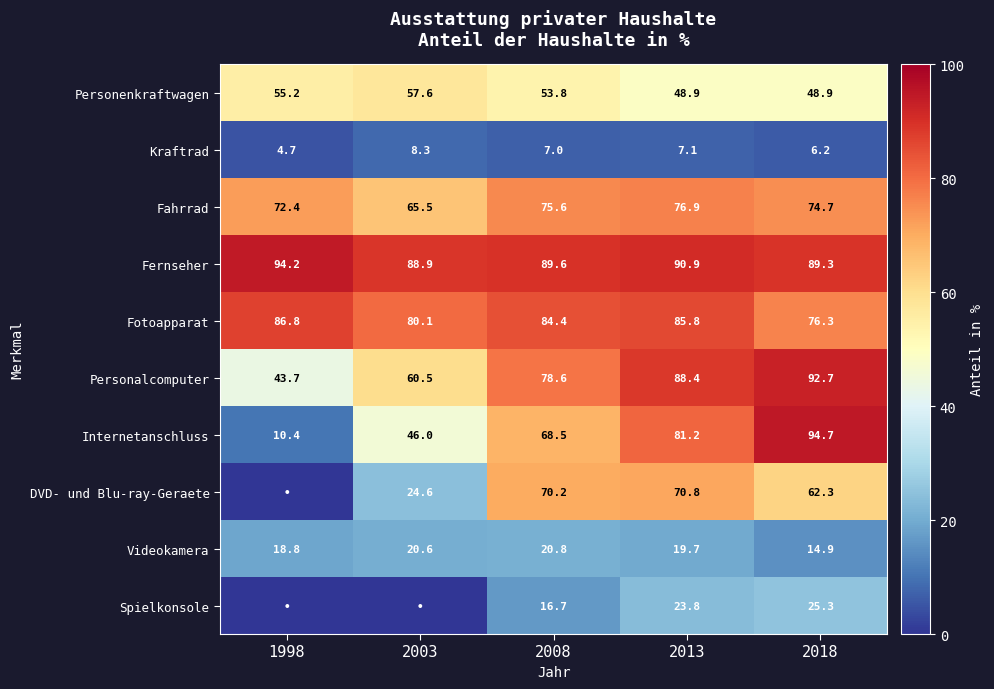

What is the spread (max minus min) of values at 2013?

83.8